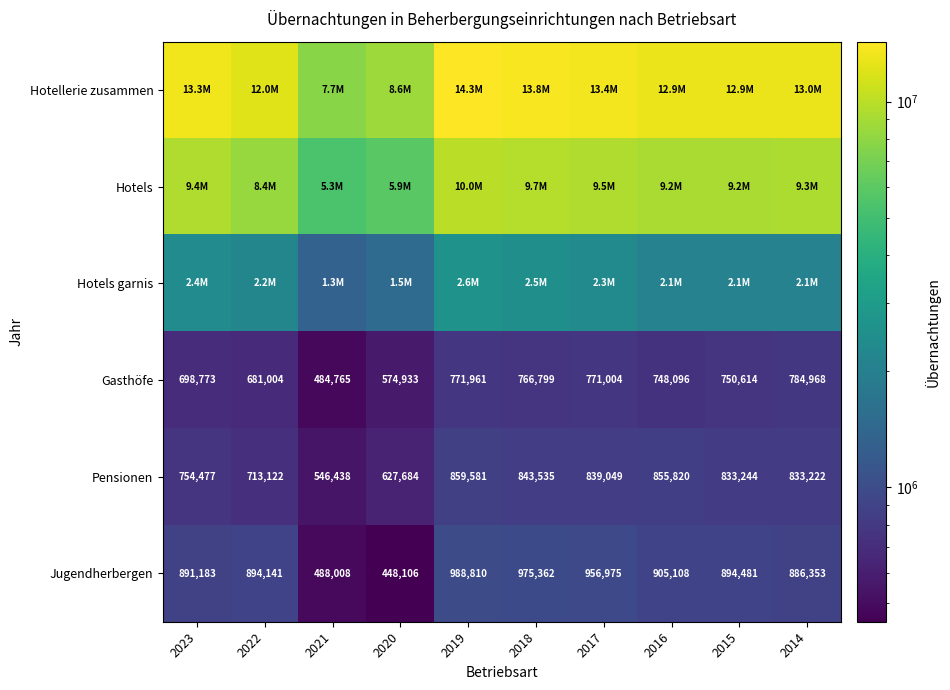

At how many categories does at least one series exceed 11704817?

8